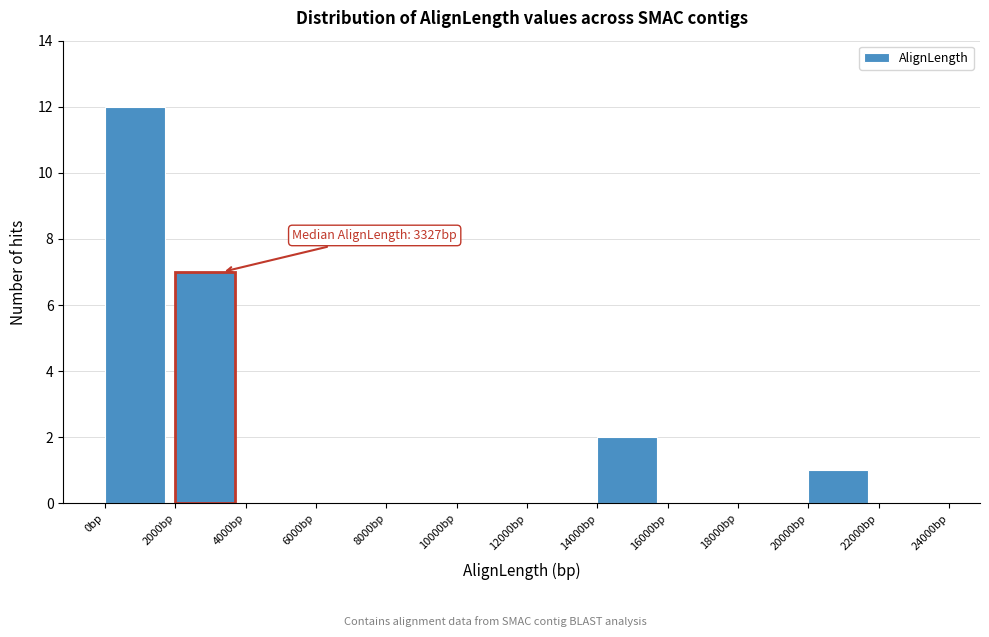

Over which range of the x-axis is the bar tallest?

0 to 2000